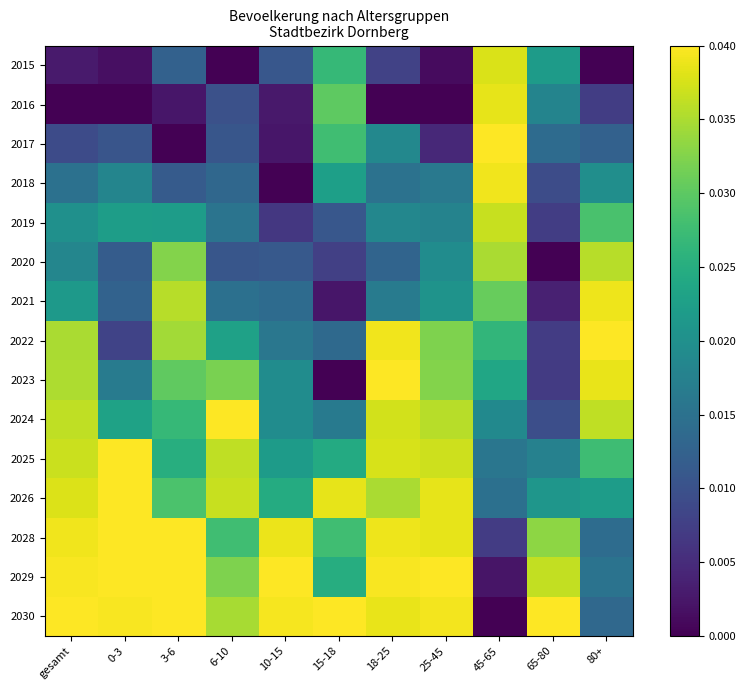

At which category is the sum across all series the highest?

18-25